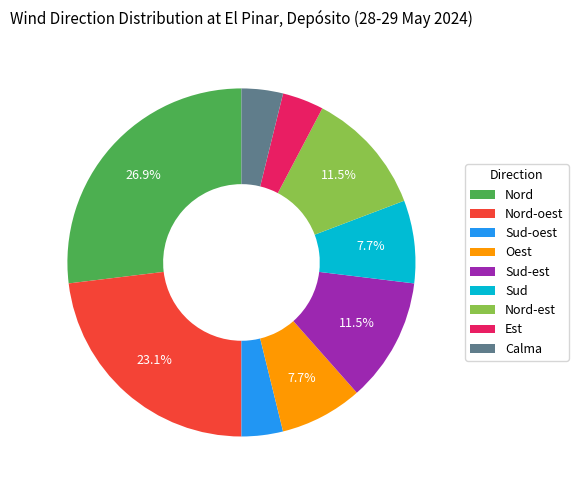

Do Calma and Est together represent more than half of the pie?

No